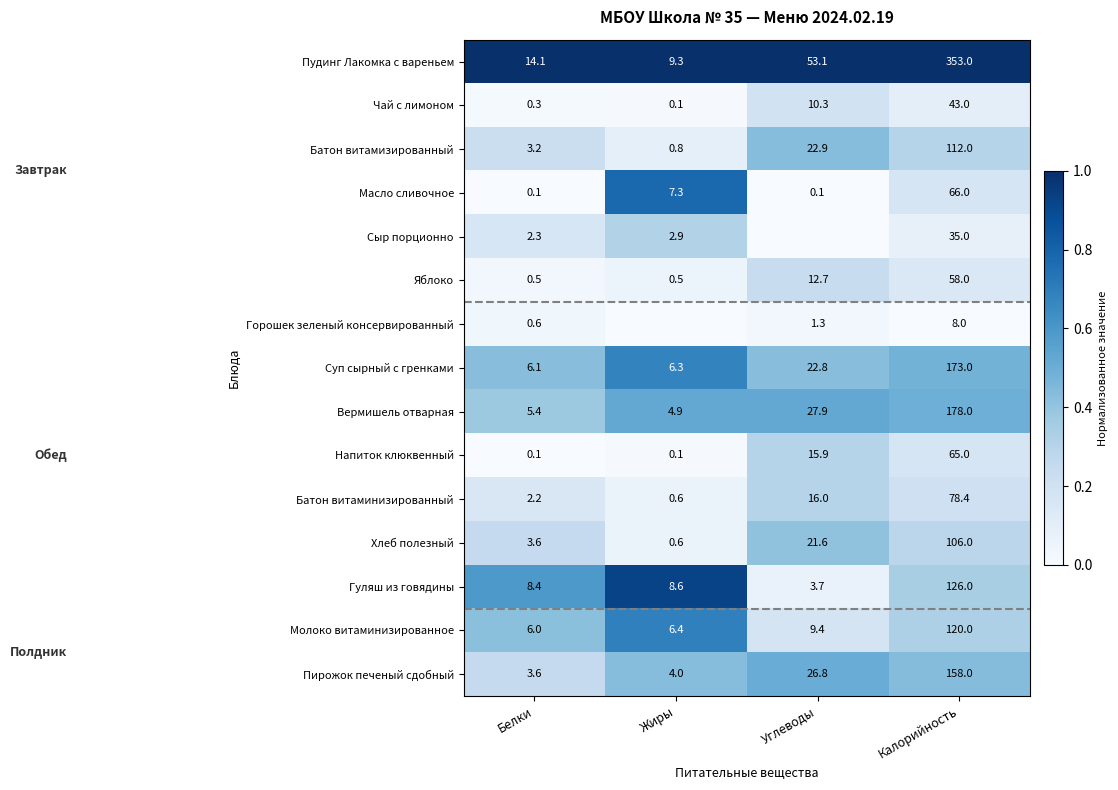

At which label does Пирожок печеный сдобный reach its peak?

Калорийность